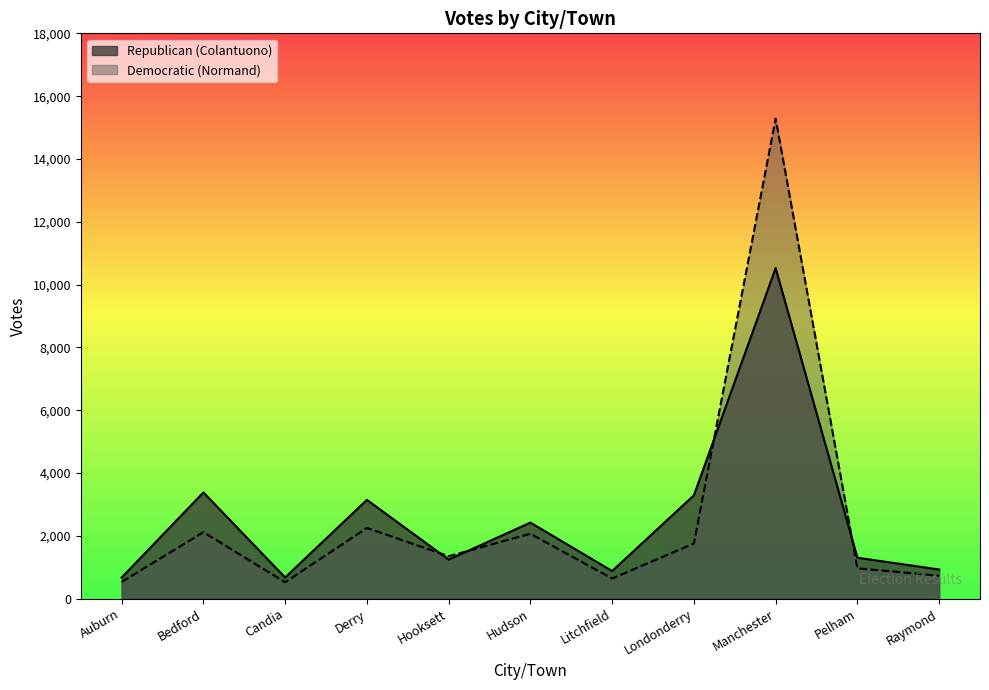

Does the chart display data point markers on the line(s)?

No